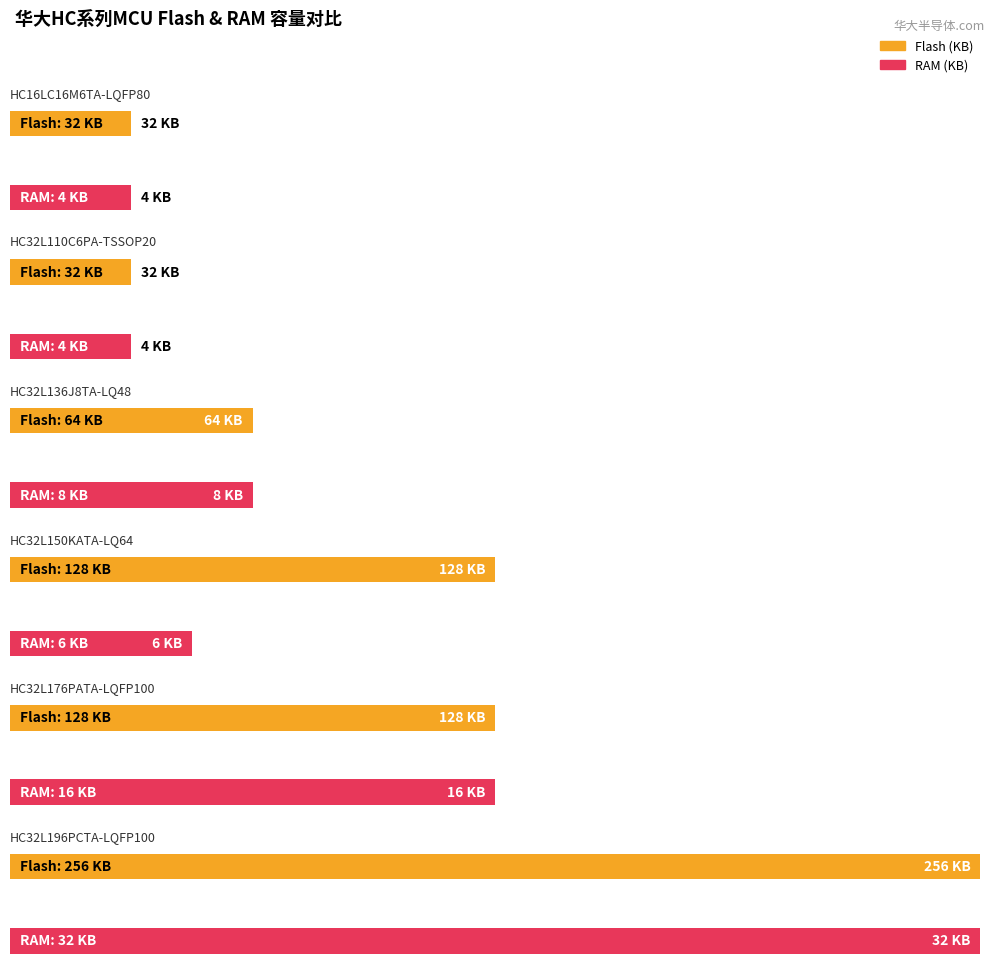

What is the difference between the Flash (KB) values at HC32L110C6PA-TSSOP20 and HC32L196MCTA-LQFP80?

224